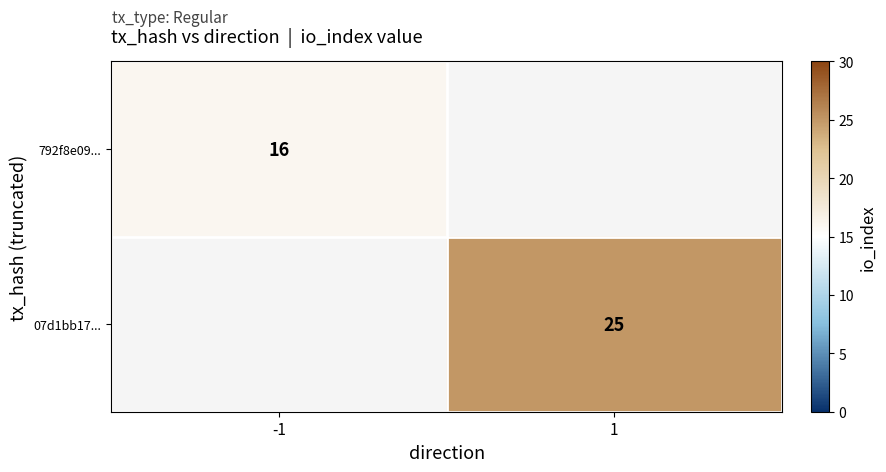

True or false: 792f8e09... has a value of 6 at -1.

False